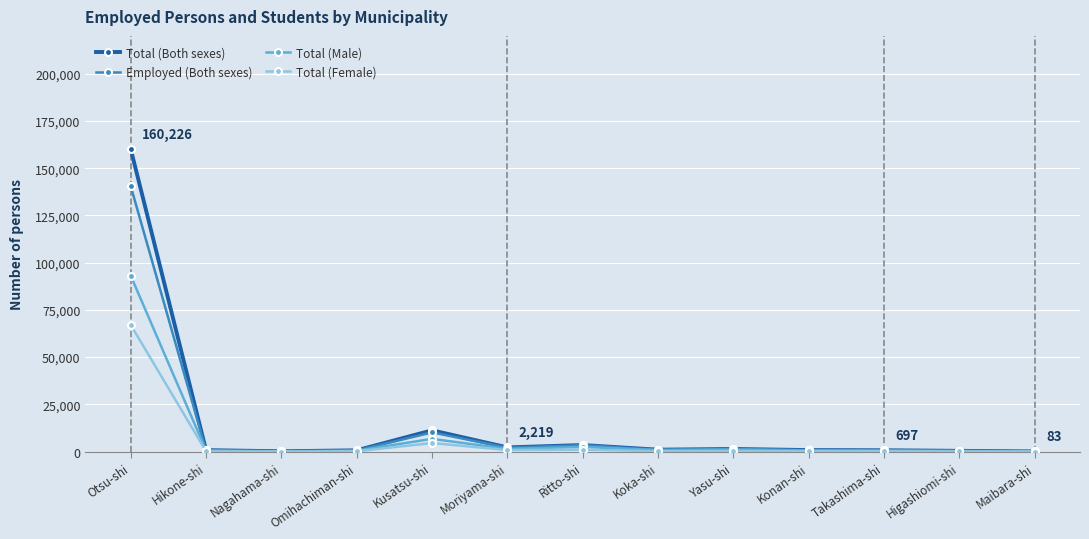

What position from the left is Maibara-shi?

13